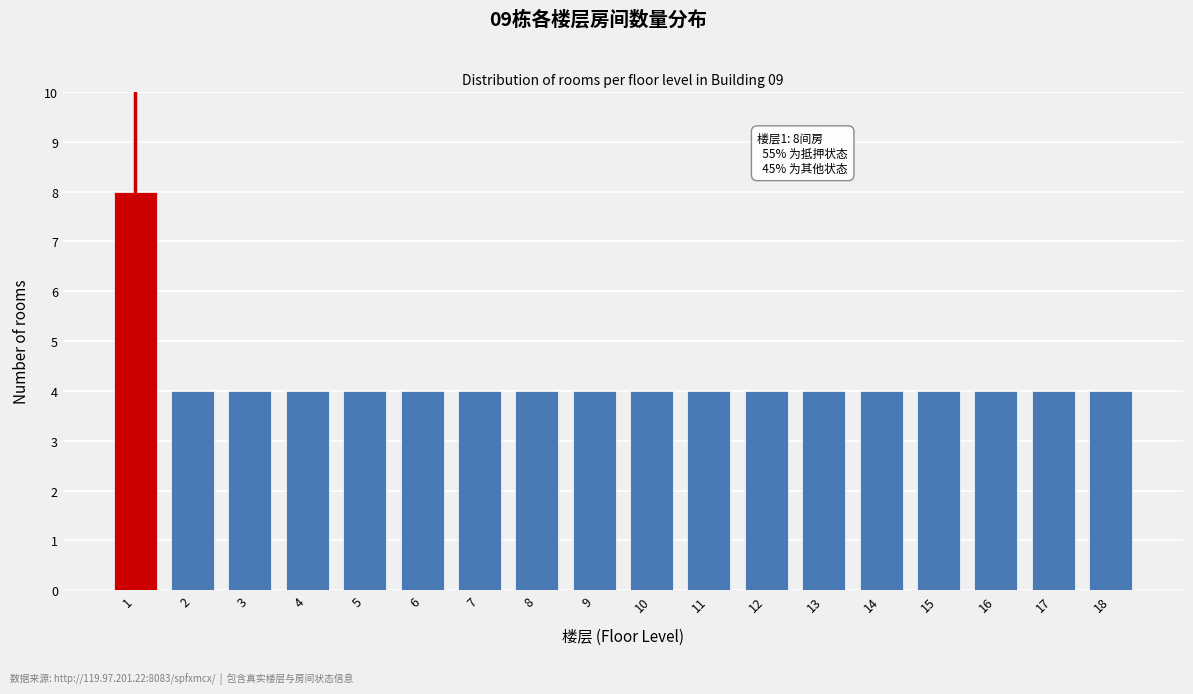

Reading right to left, extract all data points from this chart.

4	4	4	4	4	4	4	4	4	4	4	4	4	4	4	4	4	8